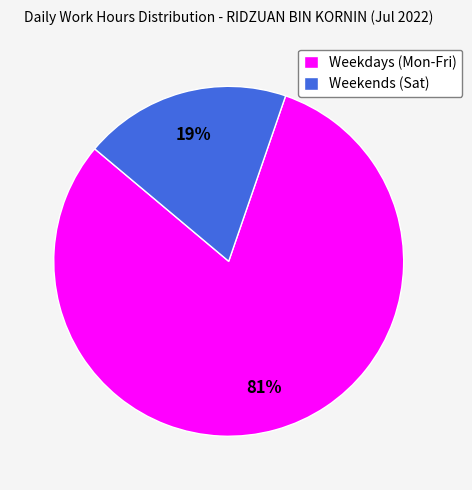

What is the largest slice in the pie chart?

Weekdays (Mon-Fri)